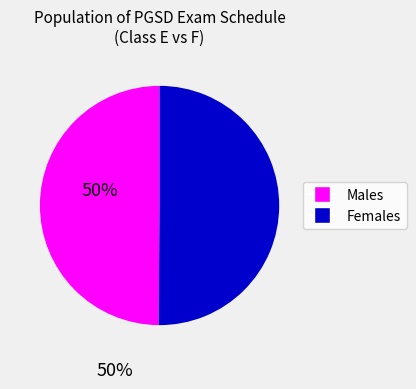

How many slices are in this pie chart?

2